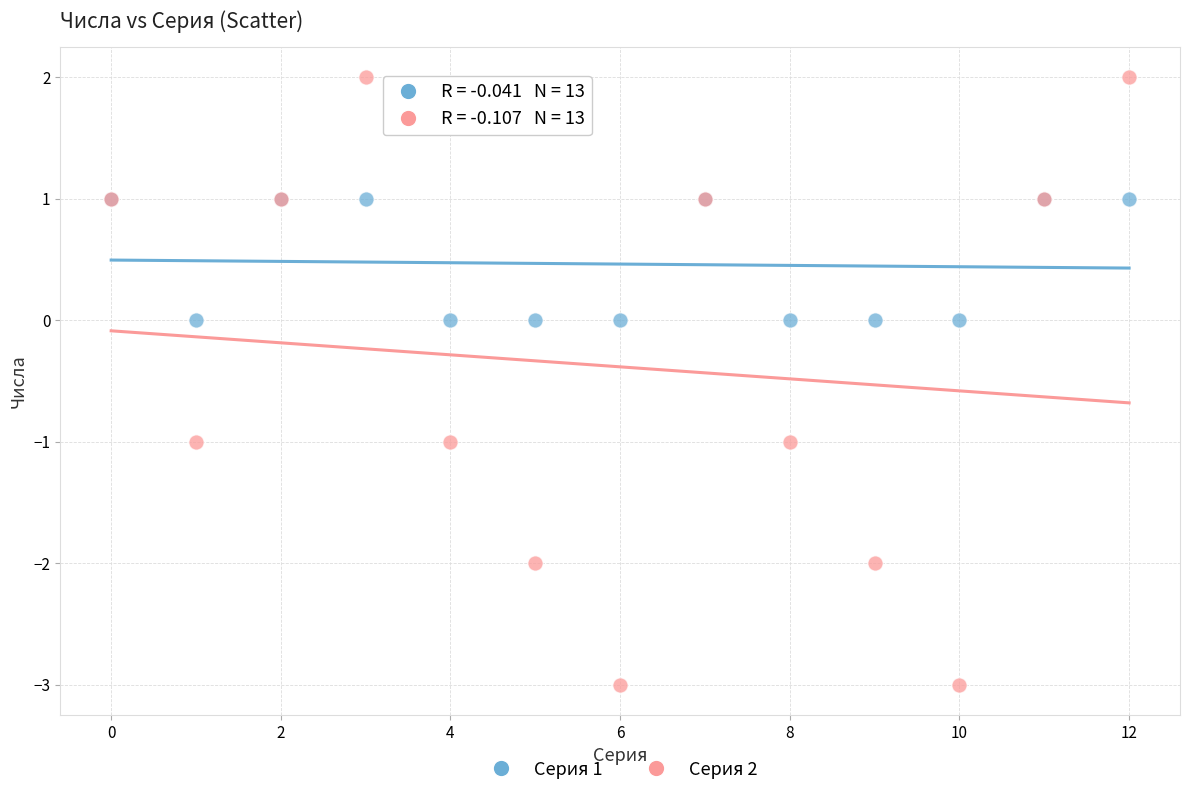

What are all the series names shown in the legend?

Серия 1, Серия 2